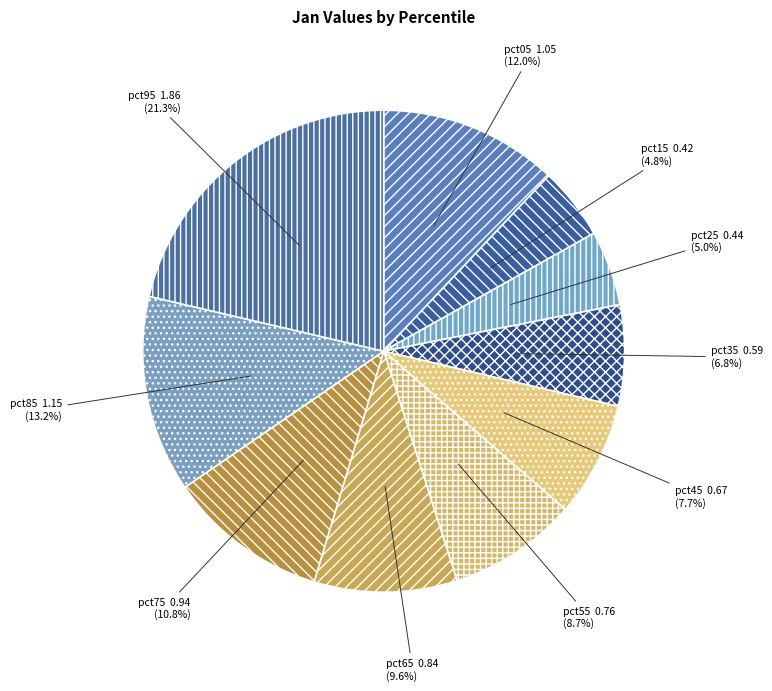

Which slice is the largest?

pct95